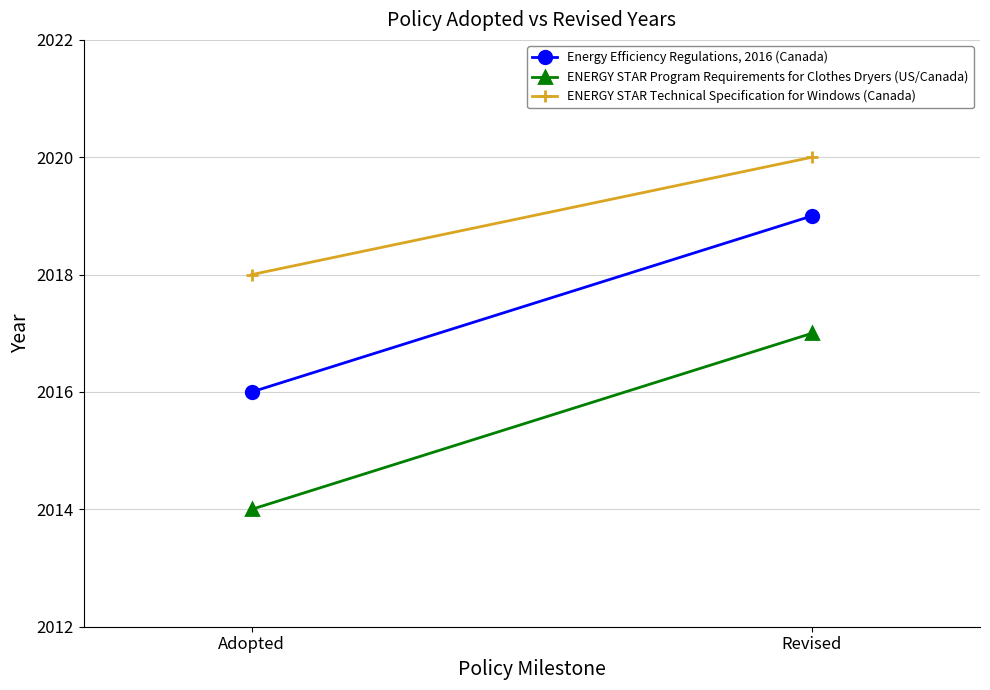

Reading right to left, extract all data points from this chart.

Energy Efficiency Regulations, 2016 (Canada): Revised=2019	Adopted=2016
ENERGY STAR Program Requirements for Clothes Dryers (US/Canada): Revised=2017	Adopted=2014
ENERGY STAR Technical Specification for Windows (Canada): Revised=2020	Adopted=2018